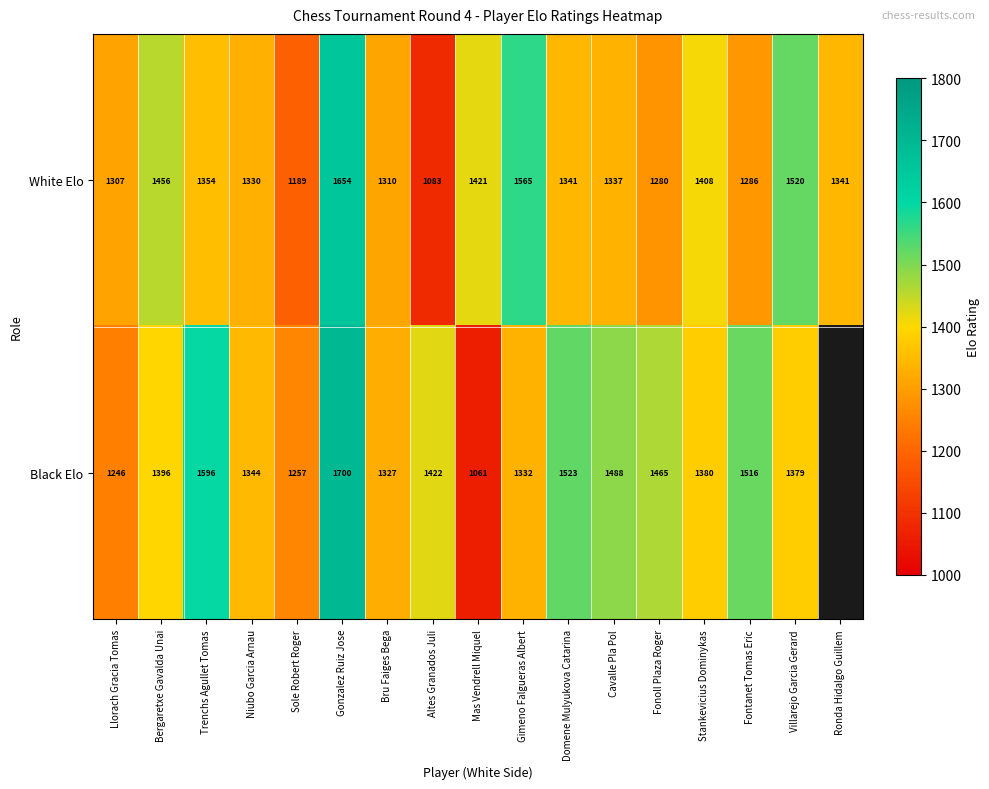

What is the total value across all series at Fonoll Plaza Roger?

2745